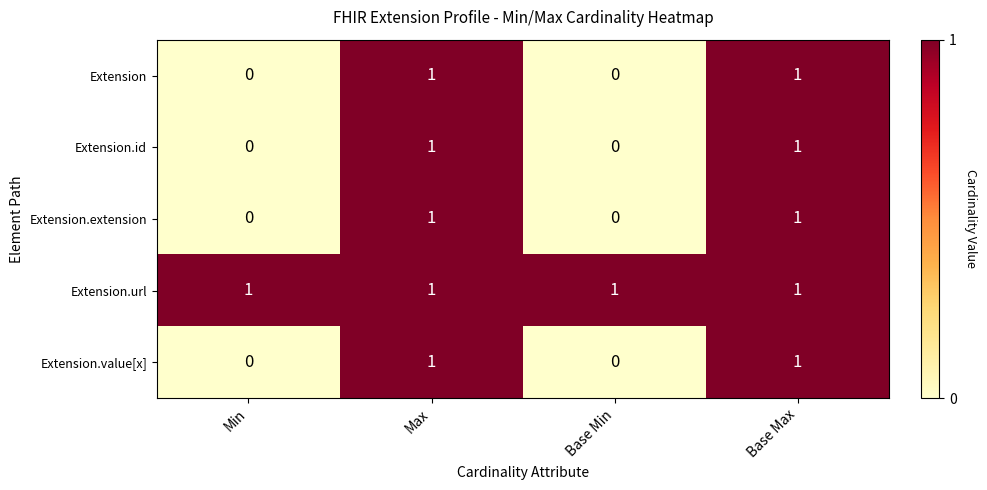

True or false: Extension.extension has a value of -1 at Min.

False